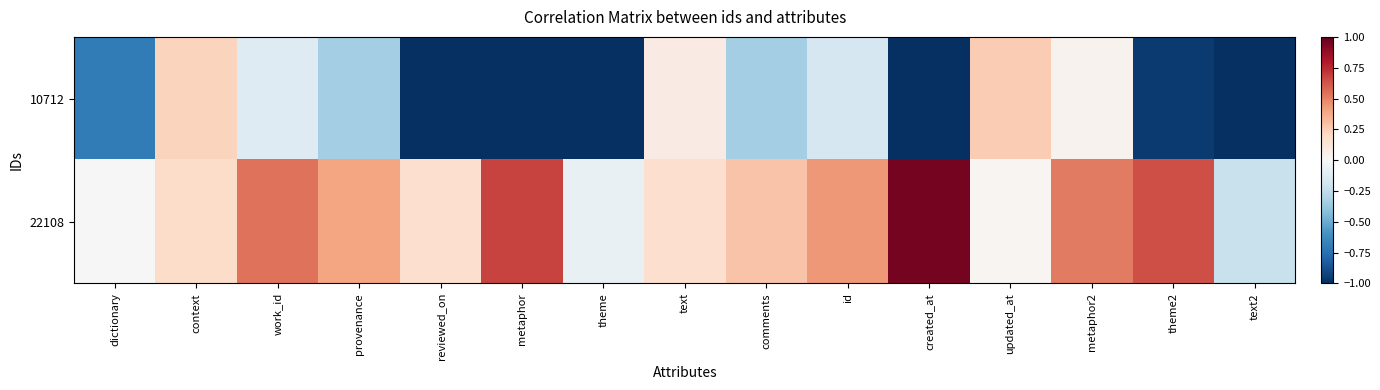

List the series in order of their overall mean, lowest first.

10712, 22108